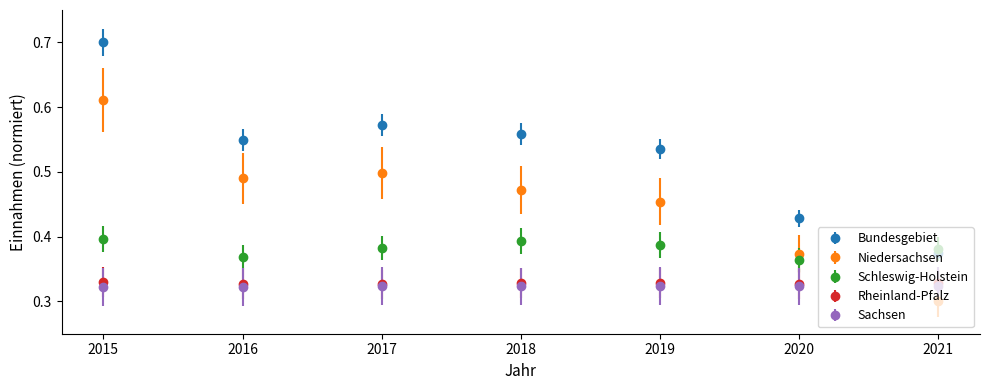

Which series changed the most between 2015 and 2021?

Bundesgebiet